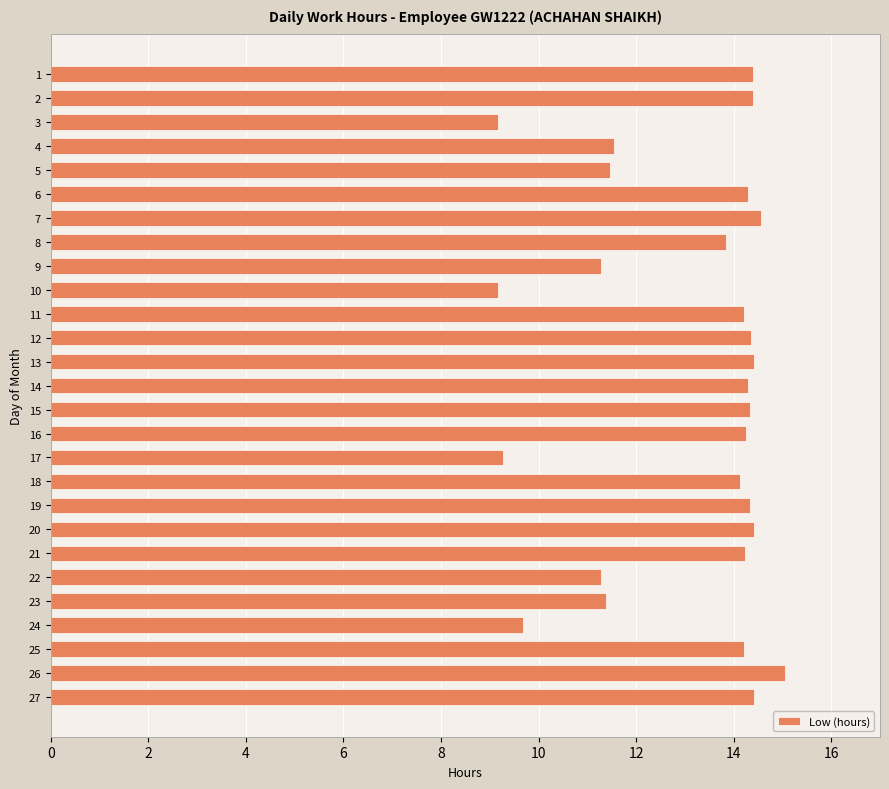

What is the value of the 25th bar from the top?

14.2